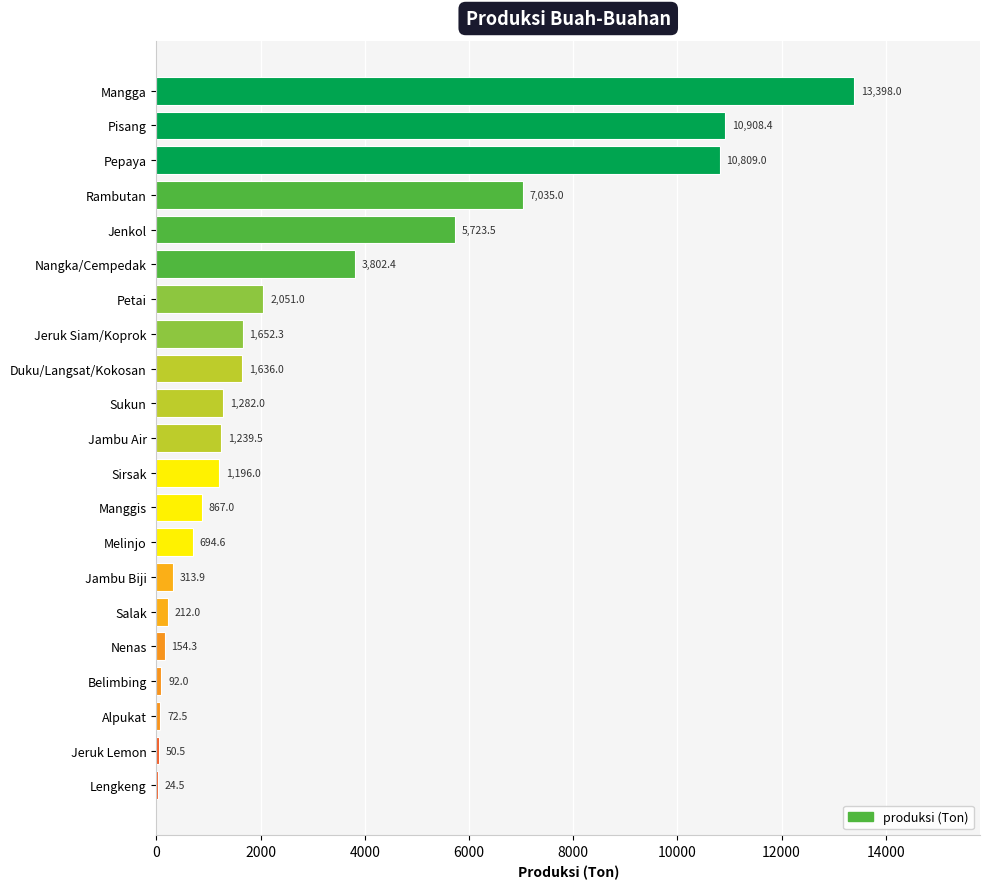

Between Jambu Biji and Pisang, which is larger?

Pisang